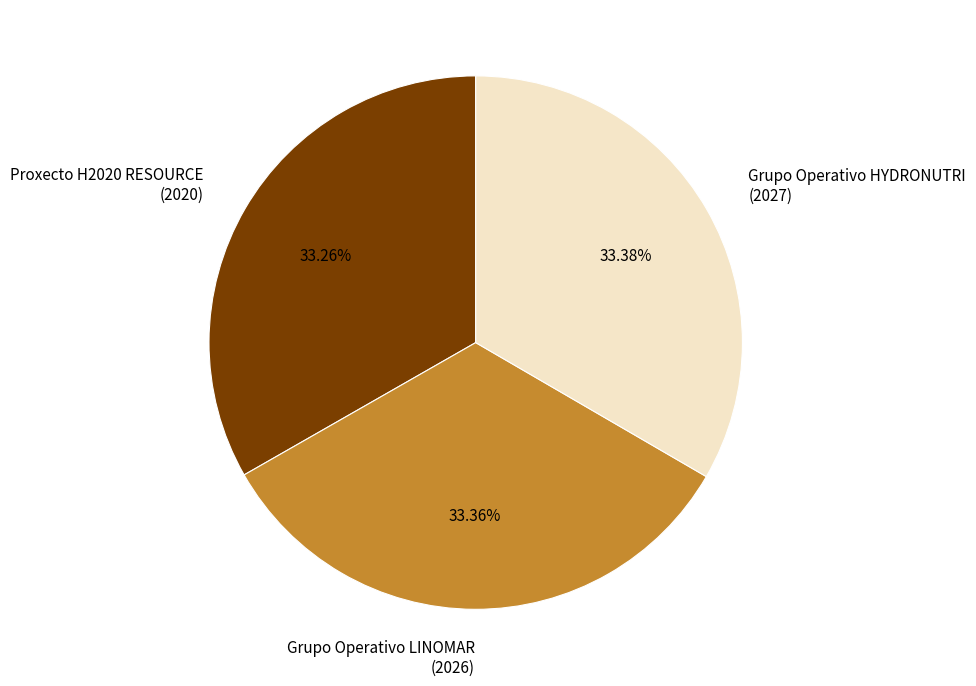

Count the number of slices in the pie.

3